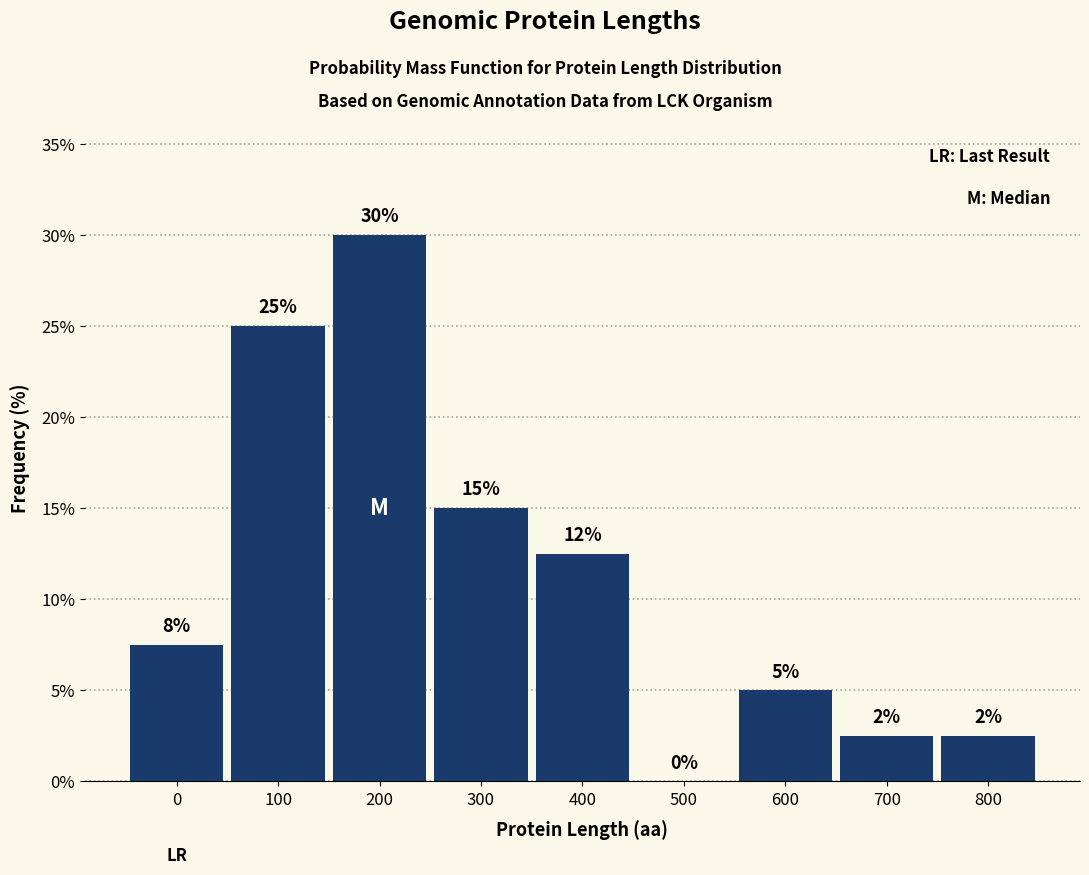

What is the sum of the values at 500 and 300?

15.0